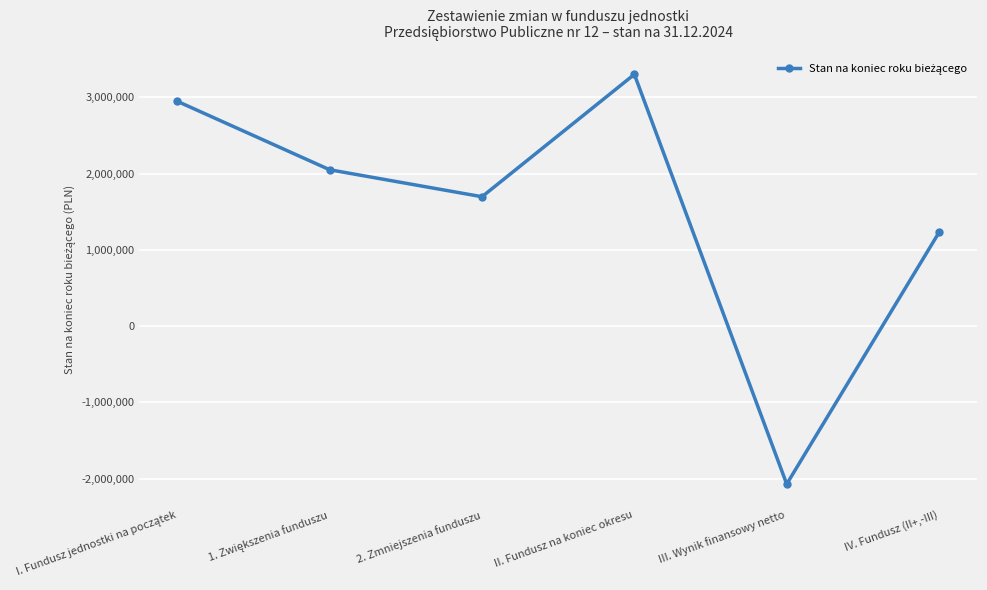

Reading right to left, extract all data points from this chart.

1228333.7	-2073029.6	3301363.4	1696055.8	2049763.1	2947656.1